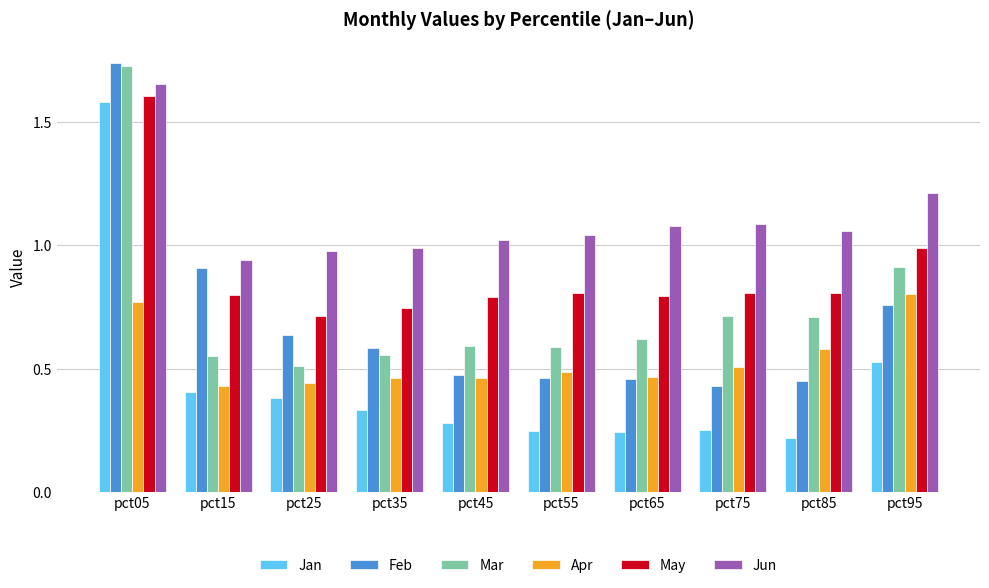

Are the bars grouped side by side (vs. stacked)?

Yes